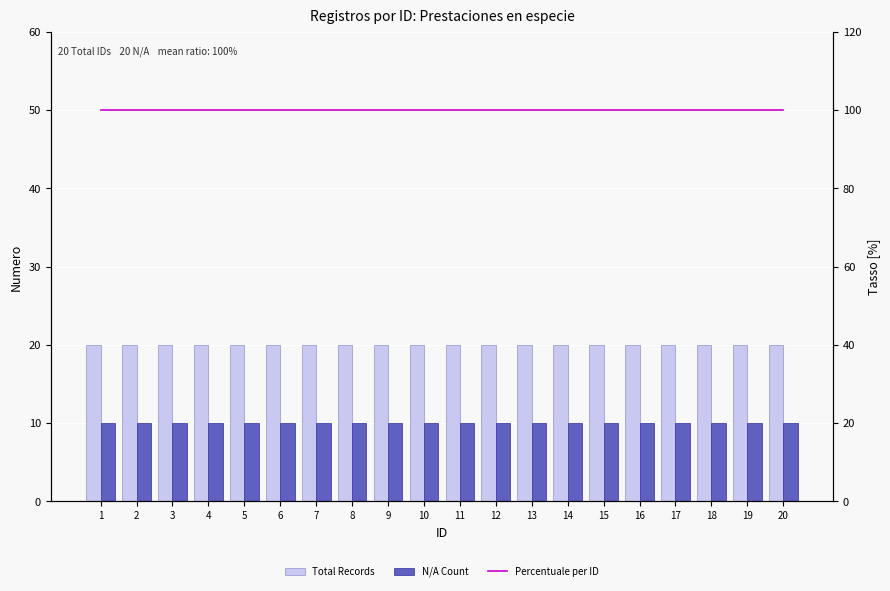

True or false: Percentuale per ID has a value of 100 at 11.

True